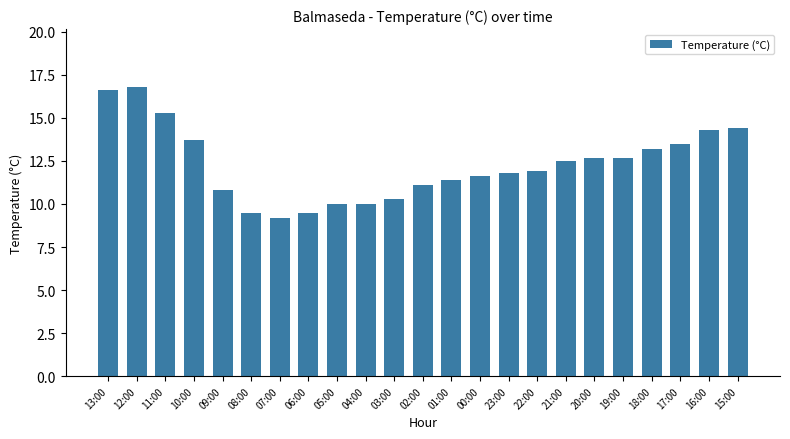

What is the change in value from 12:00 to 06:00?

-7.3